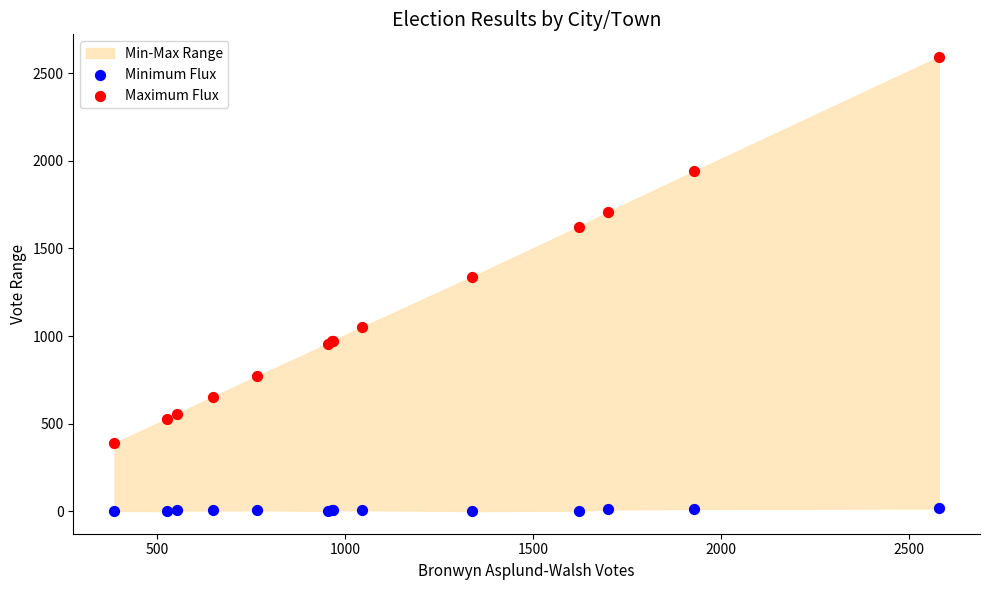

Which series has the widest spread of Y values?

Maximum Flux